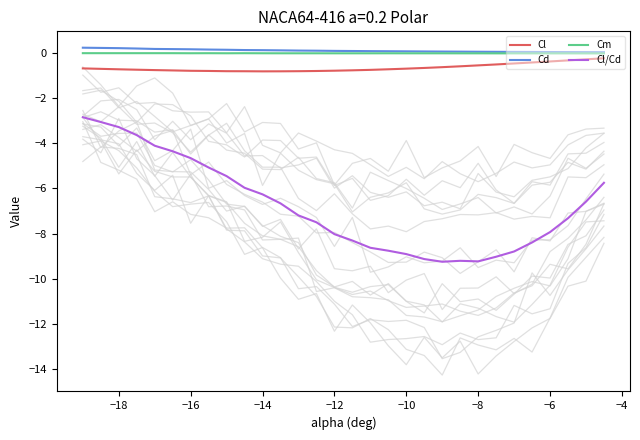

The Cd series shows 0.2 at −18. True or false?

True